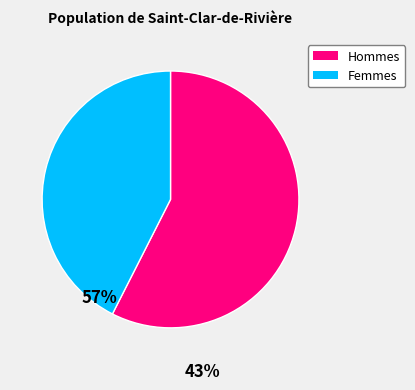

Between Hommes and Femmes, which is larger?

Hommes